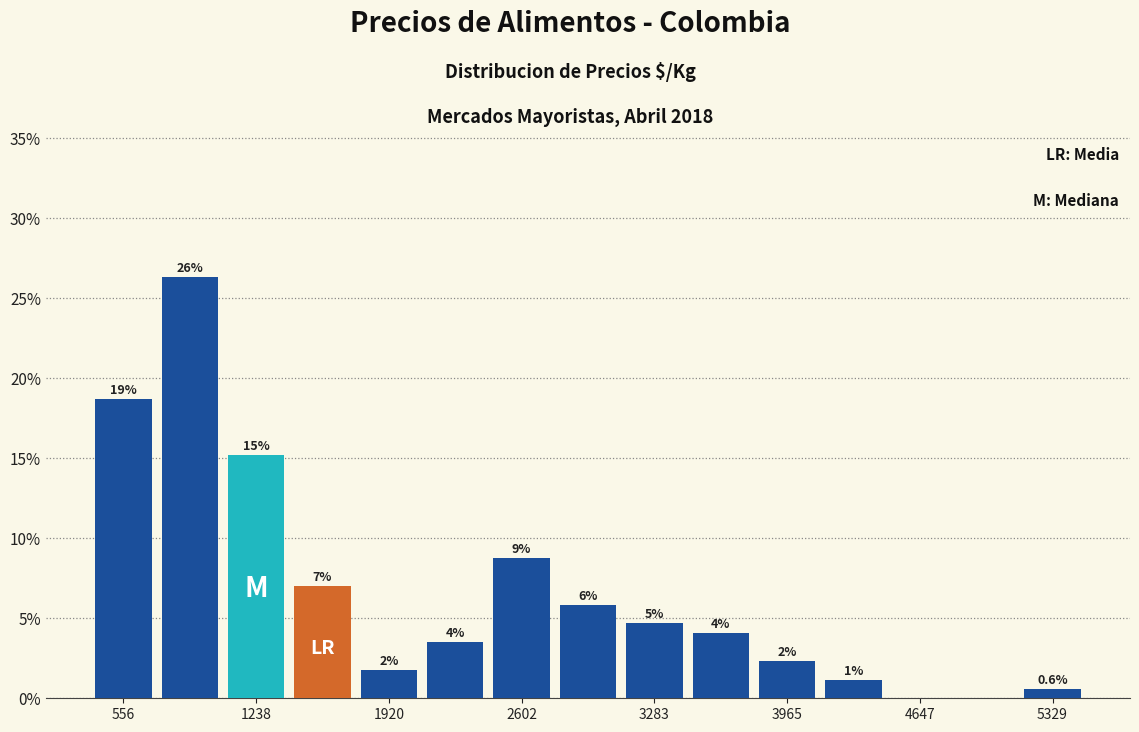

Read against the x-axis, roughly where is the centre of the tallest bar?

900